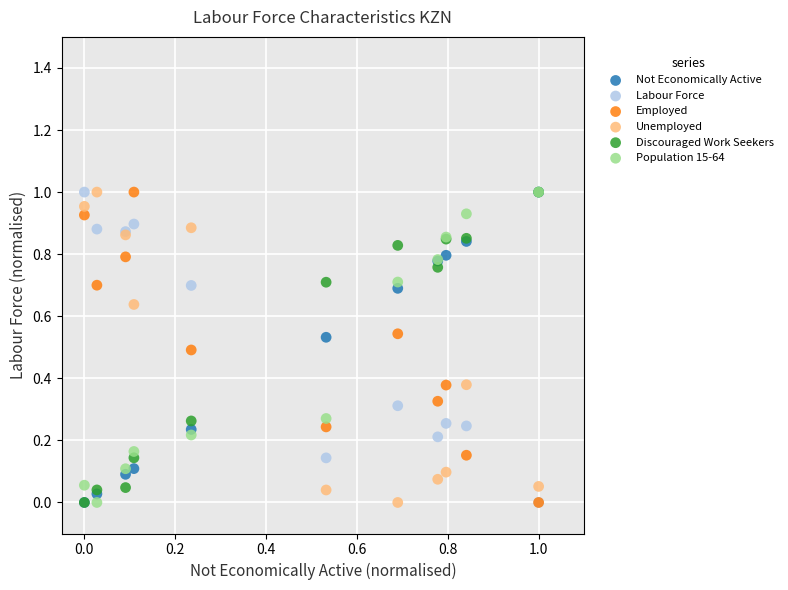

What are all the series names shown in the legend?

Not Economically Active, Labour Force, Employed, Unemployed, Discouraged Work Seekers, Population 15-64